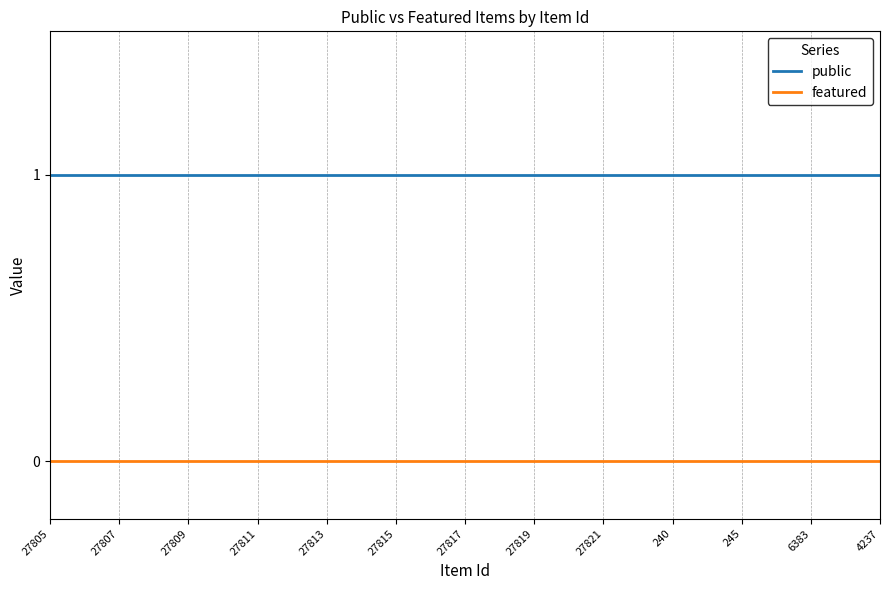

True or false: public and featured cross at least once.

False